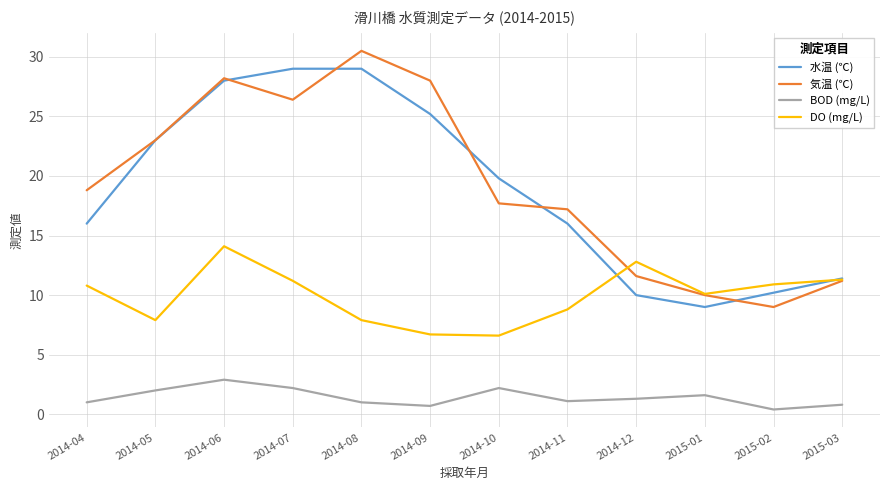

True or false: 気温 (℃) and BOD (mg/L) cross at least once.

False